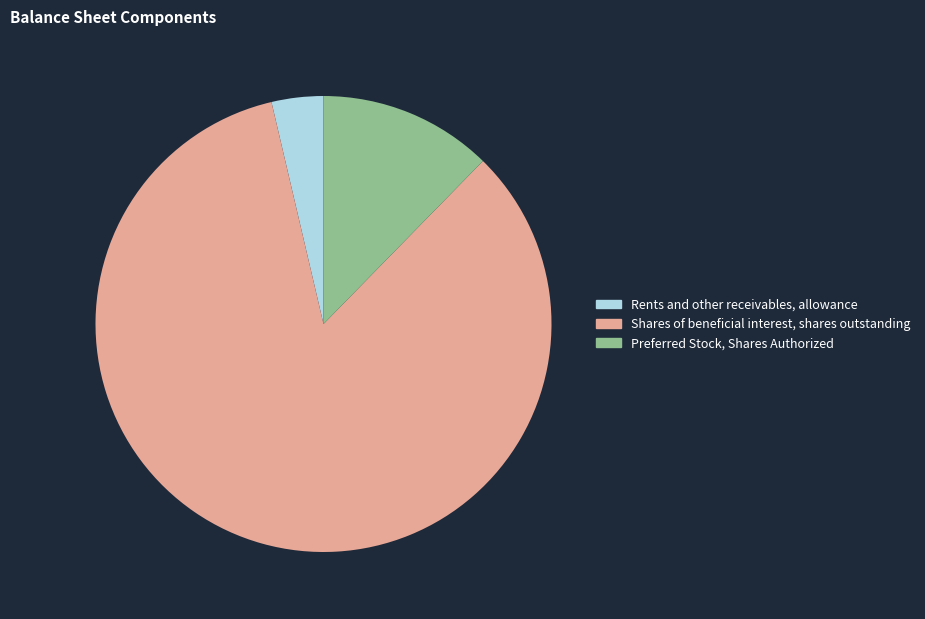

Do Rents and other receivables, allowance and Shares of beneficial interest, shares outstanding together represent more than half of the pie?

Yes